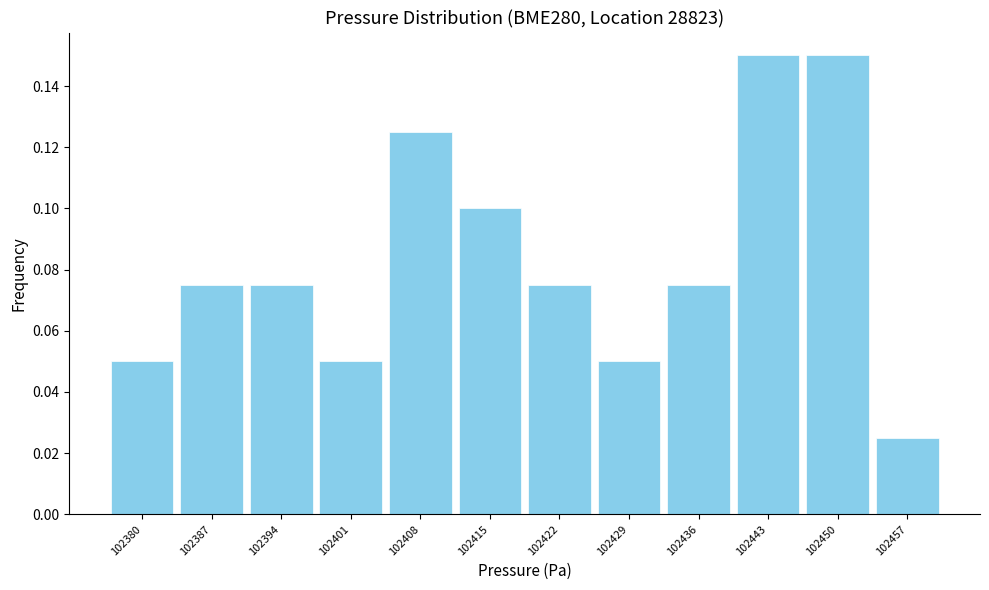

What is the sum of all values?

1.0